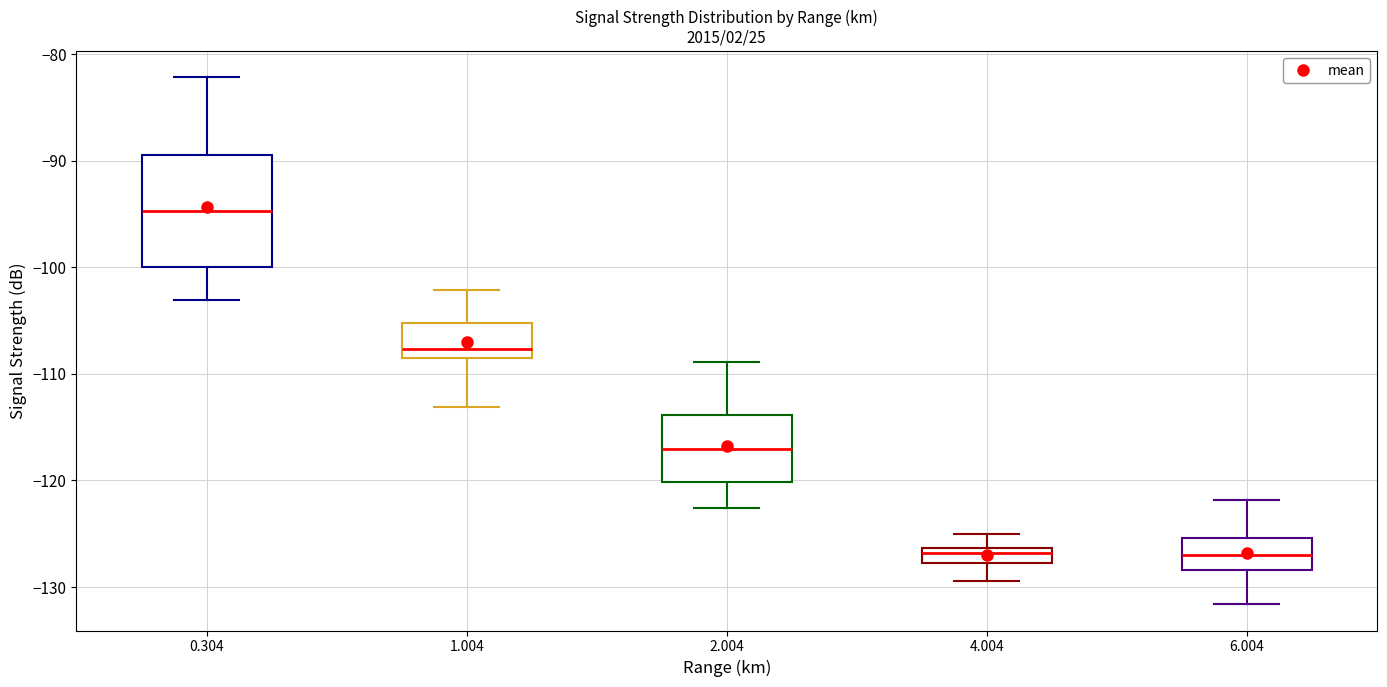

Which box is the tallest, from its lower edge to its upper edge?

0.304